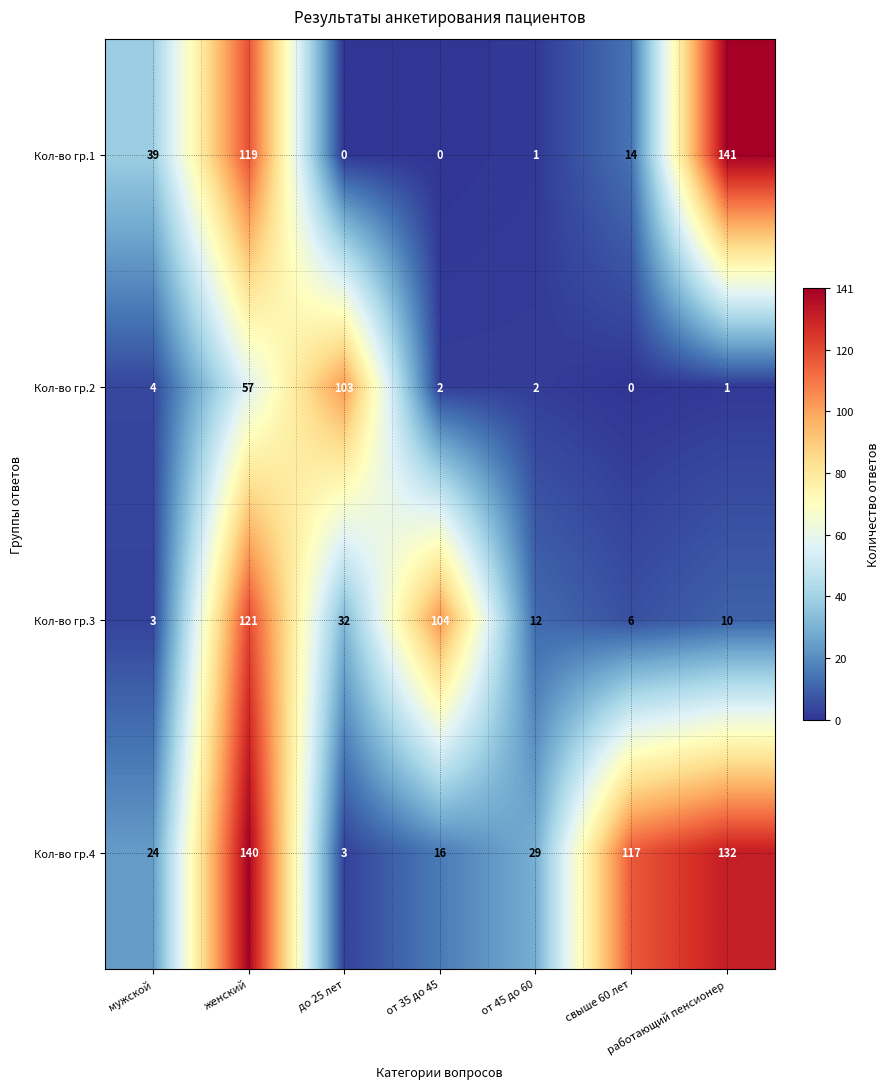

Between свыше 60 лет and работающий пенсионер, which series saw the biggest shift?

Кол-во гр.1